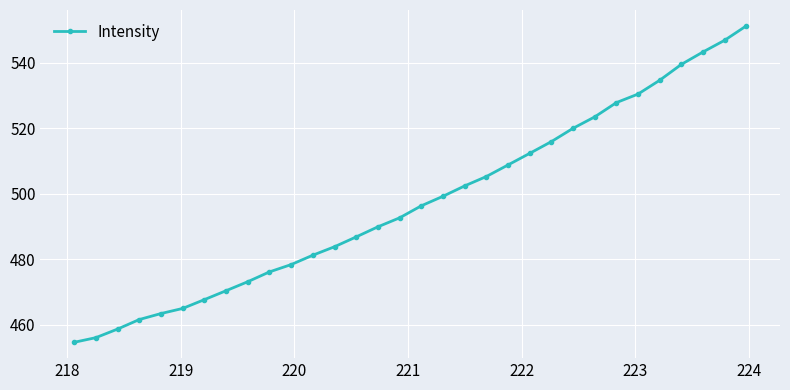

What is the difference between the maximum and second lowest values?

95.2